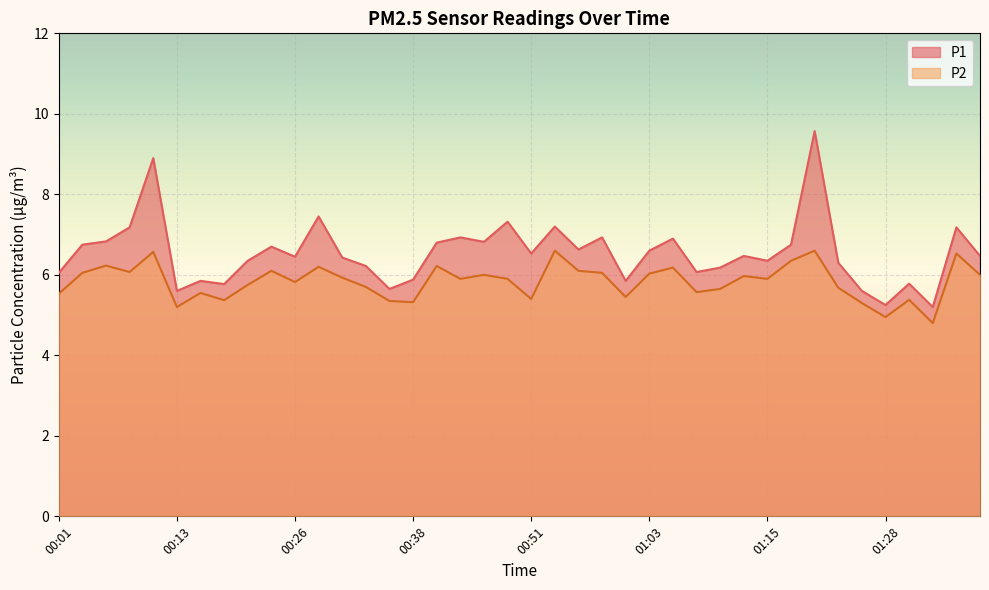

Which has a higher value, 00:03 or 01:30?

00:03